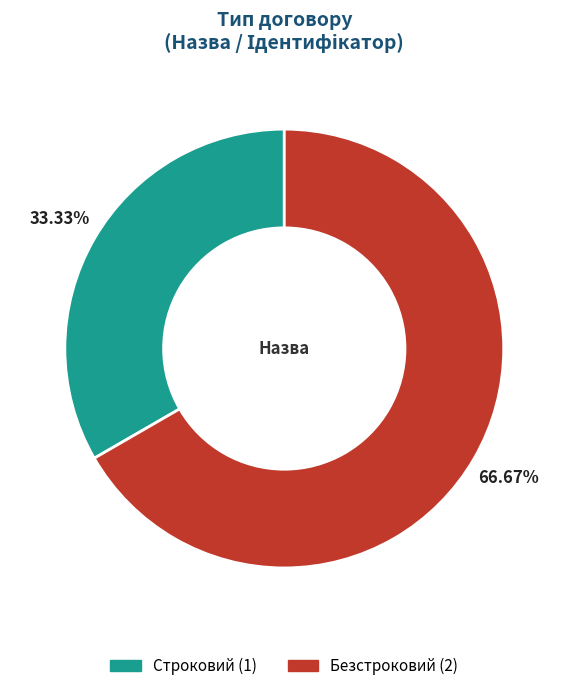

Is there any slice that represents more than half of the pie?

Yes